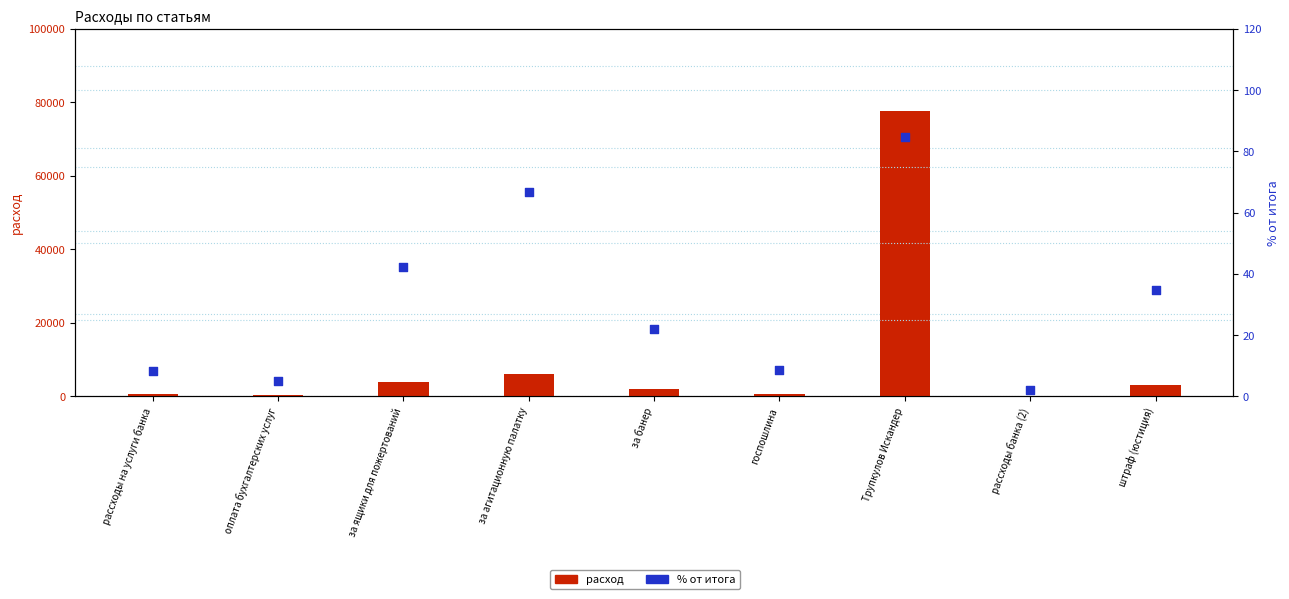

At which category is the sum across all series the highest?

Трупкулов Искандер